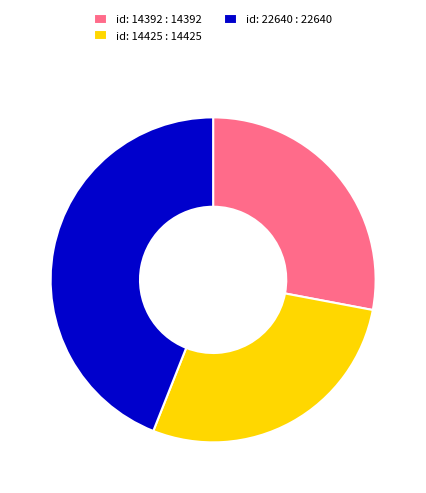

Combined, do id: 22640 and id: 14392 account for over 50%?

Yes